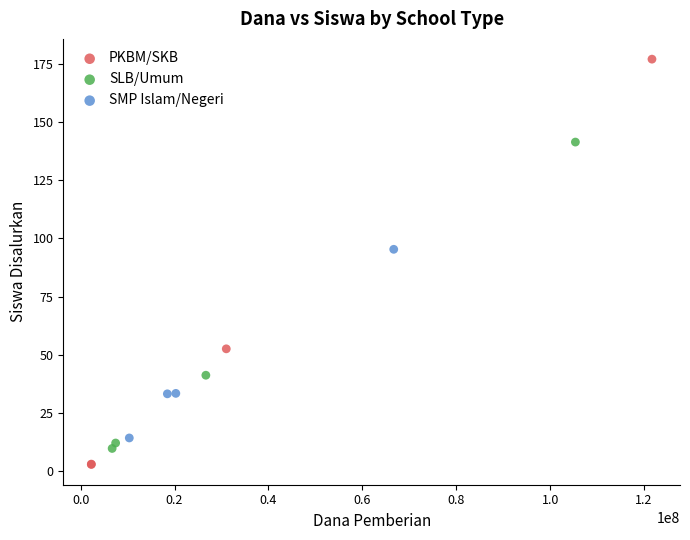

Which series has the largest Y range (max minus min)?

PKBM/SKB